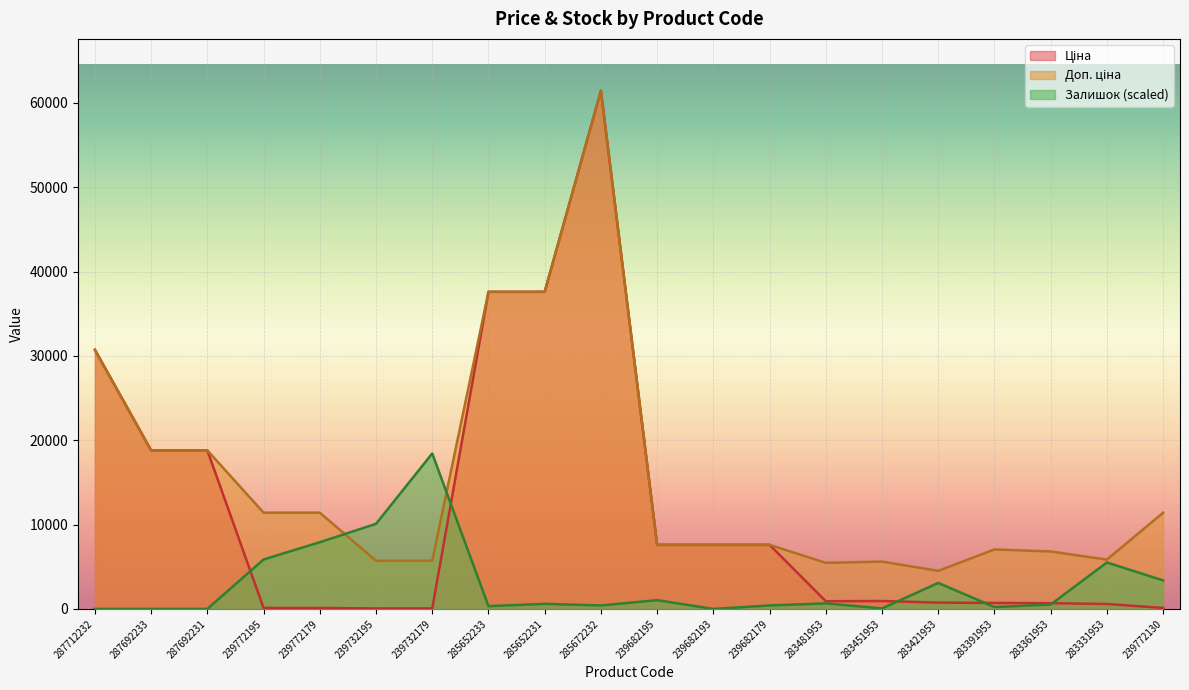

How many interior local valleys does the Залишок series have?

5